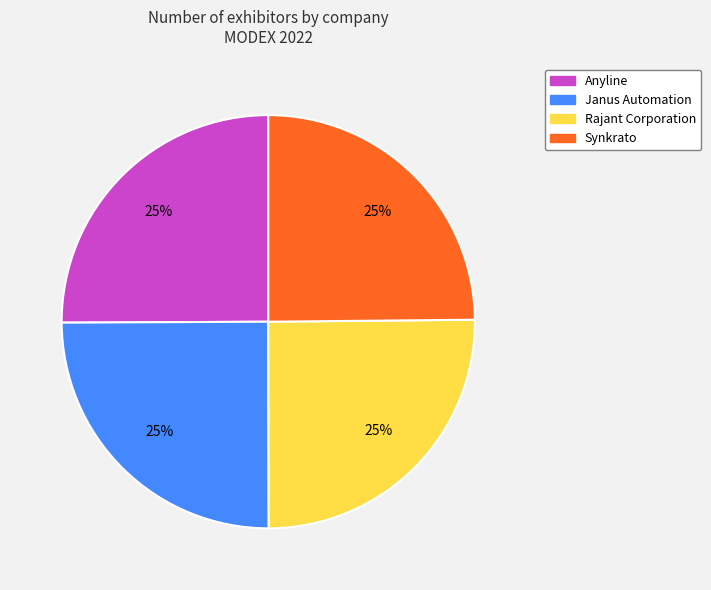

True or false: Rajant Corporation accounts for 25% of the total.

True